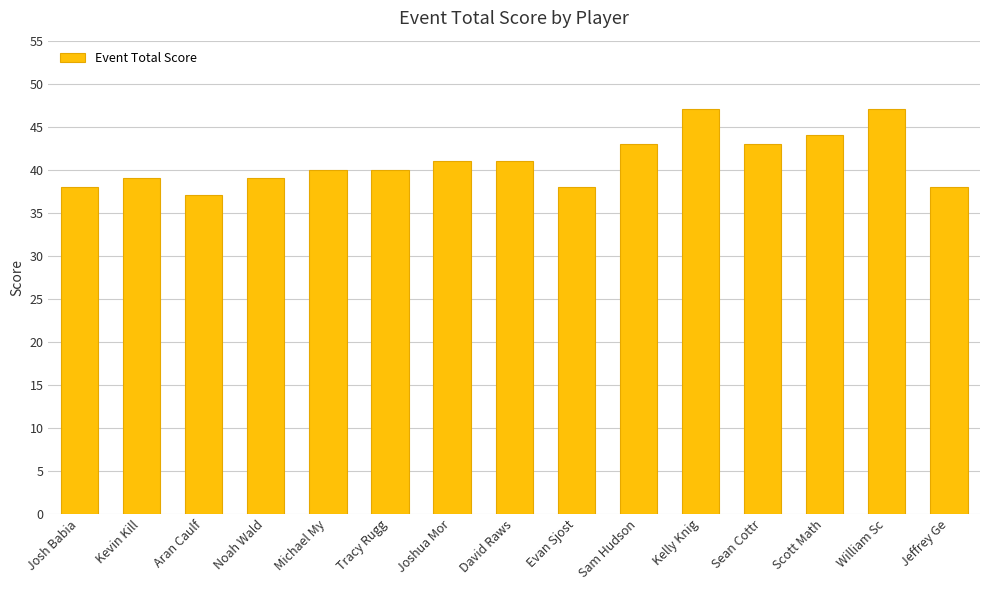

Approximately how many times larger is the value at Aran Caulf compared to Sean Cottr?

0.9